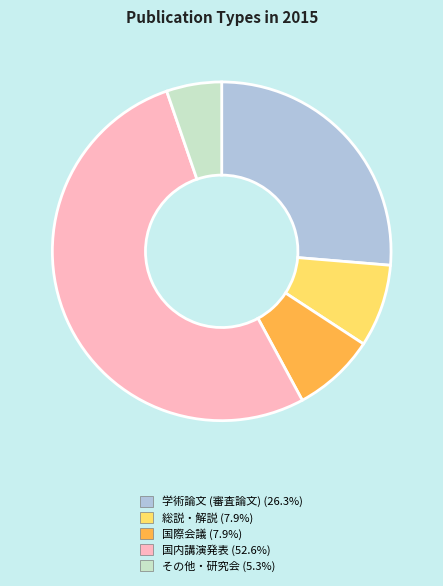

Between 国内講演発表 and その他・研究会, which is larger?

国内講演発表